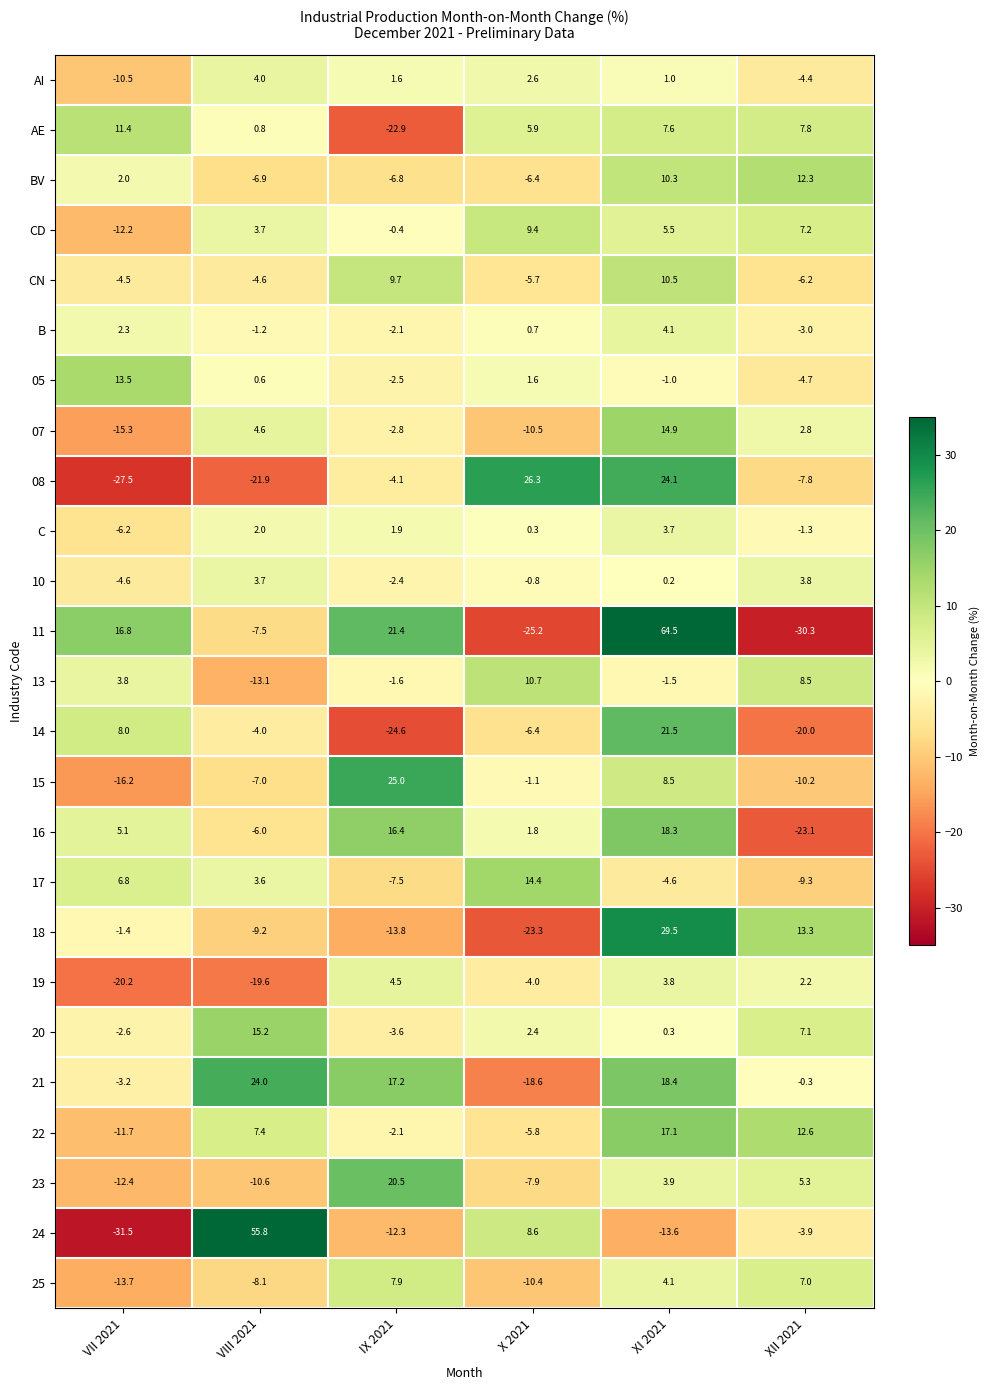

At which label is CD closest to -1?

IX 2021